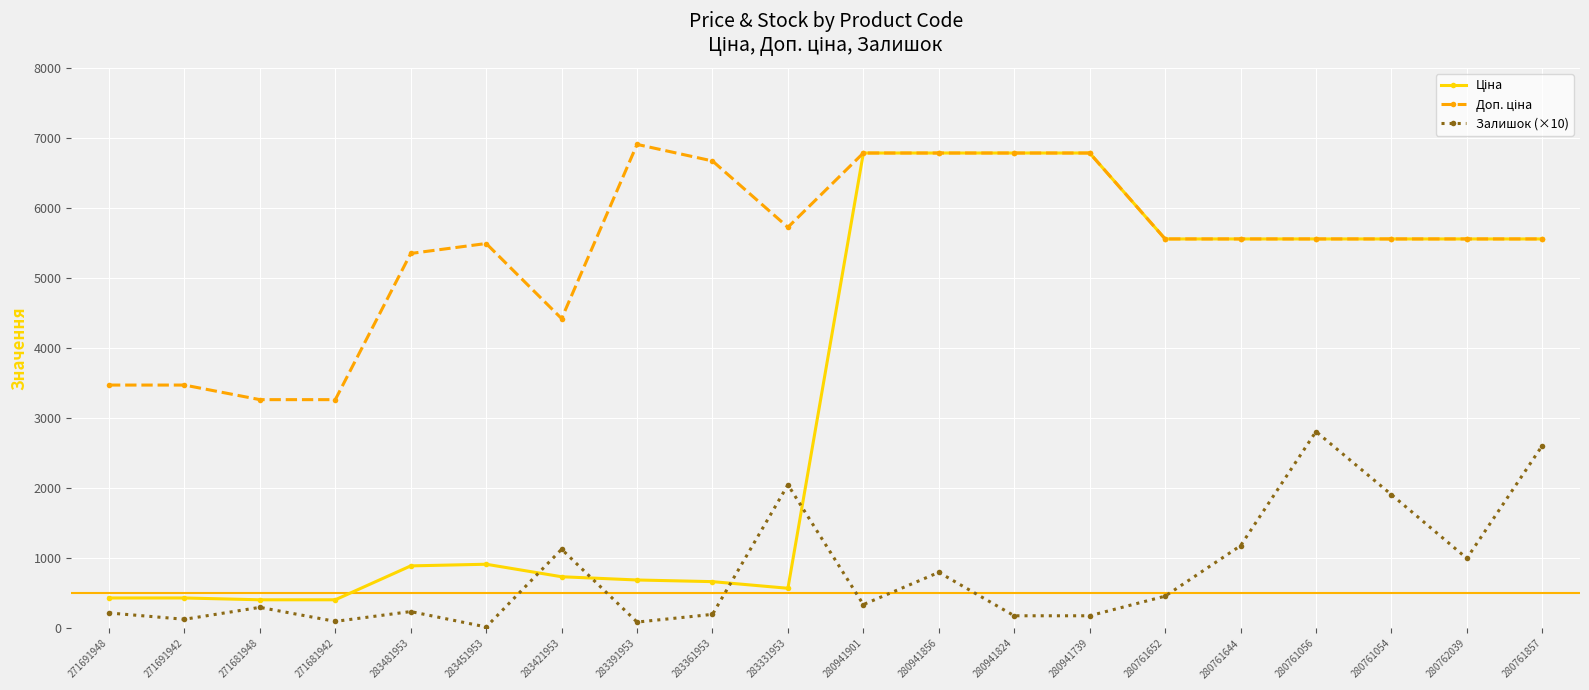

The Залишок (×10) series shows 240.0 at 283481953. True or false?

True